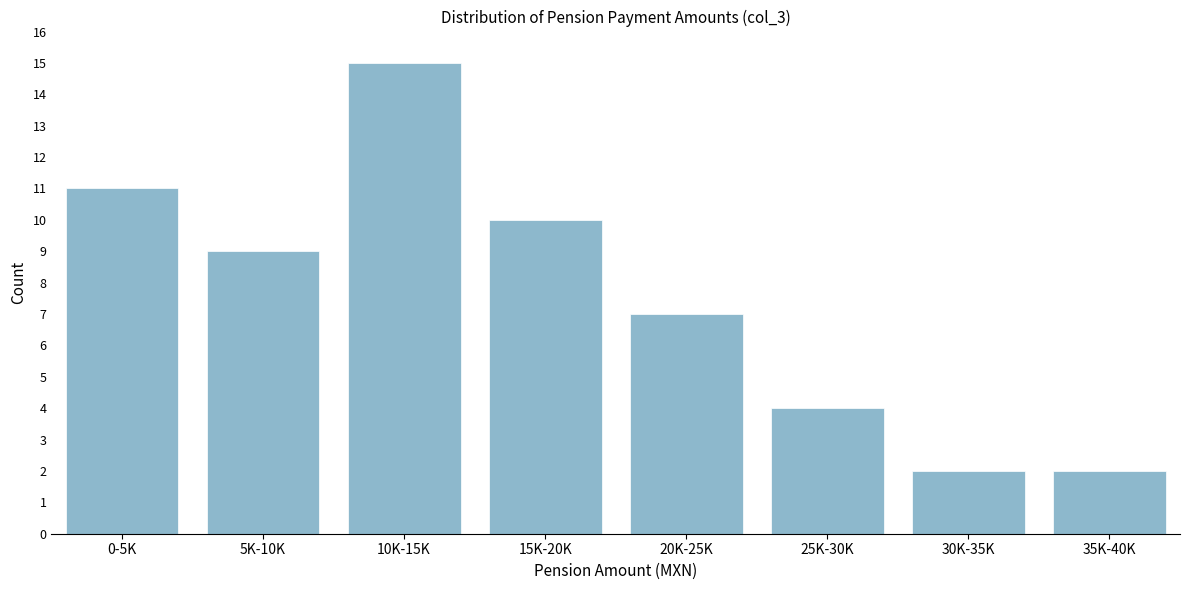

Reading right to left, transcribe all the data shown in this chart.

35K-40K=2	30K-35K=2	25K-30K=4	20K-25K=7	15K-20K=10	10K-15K=15	5K-10K=9	0-5K=11